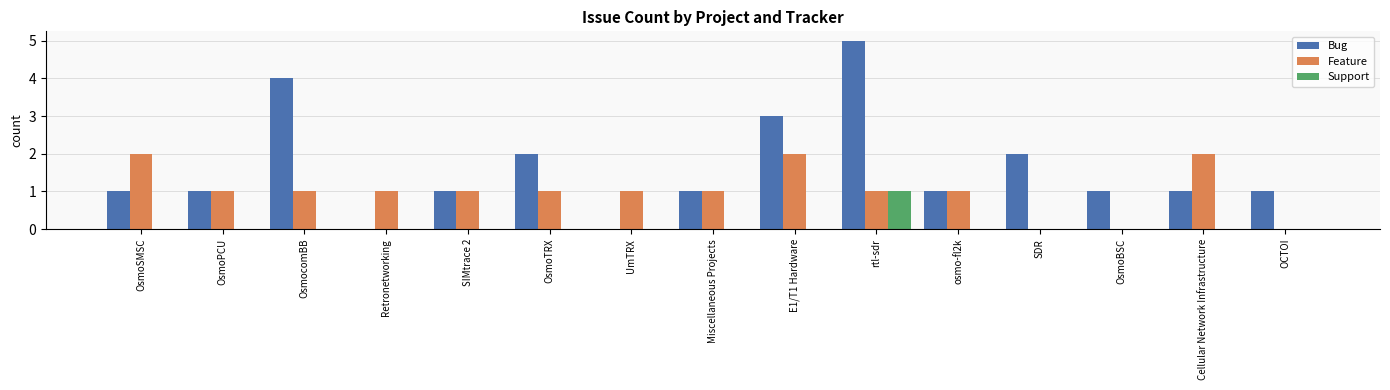

Is the value of Bug at OsmoPCU greater than the value of Support at E1/T1 Hardware?

Yes